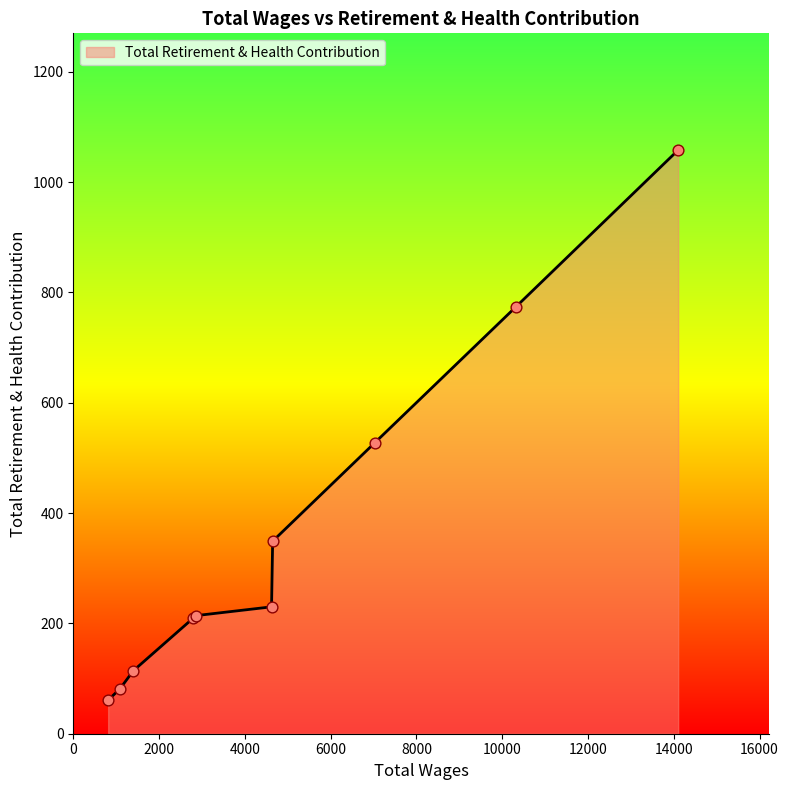

What is the difference between the maximum and minimum values?

997